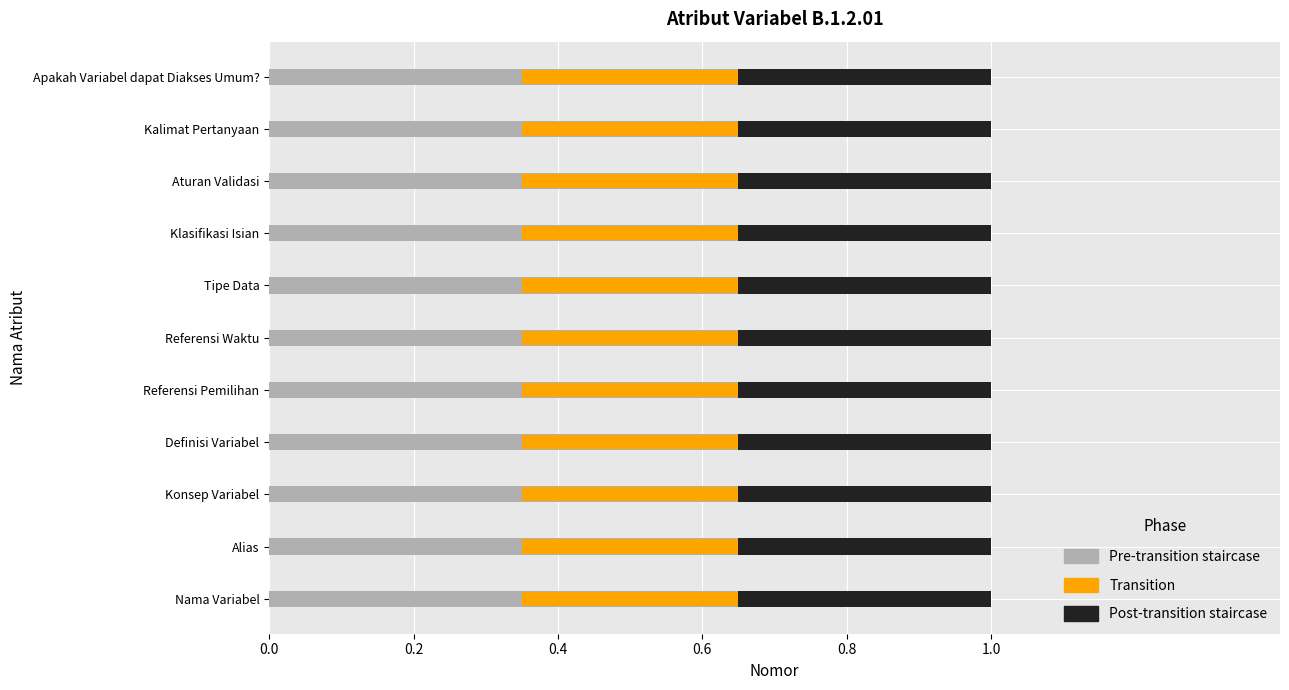

What is the lowest value of the Transition series?

0.3